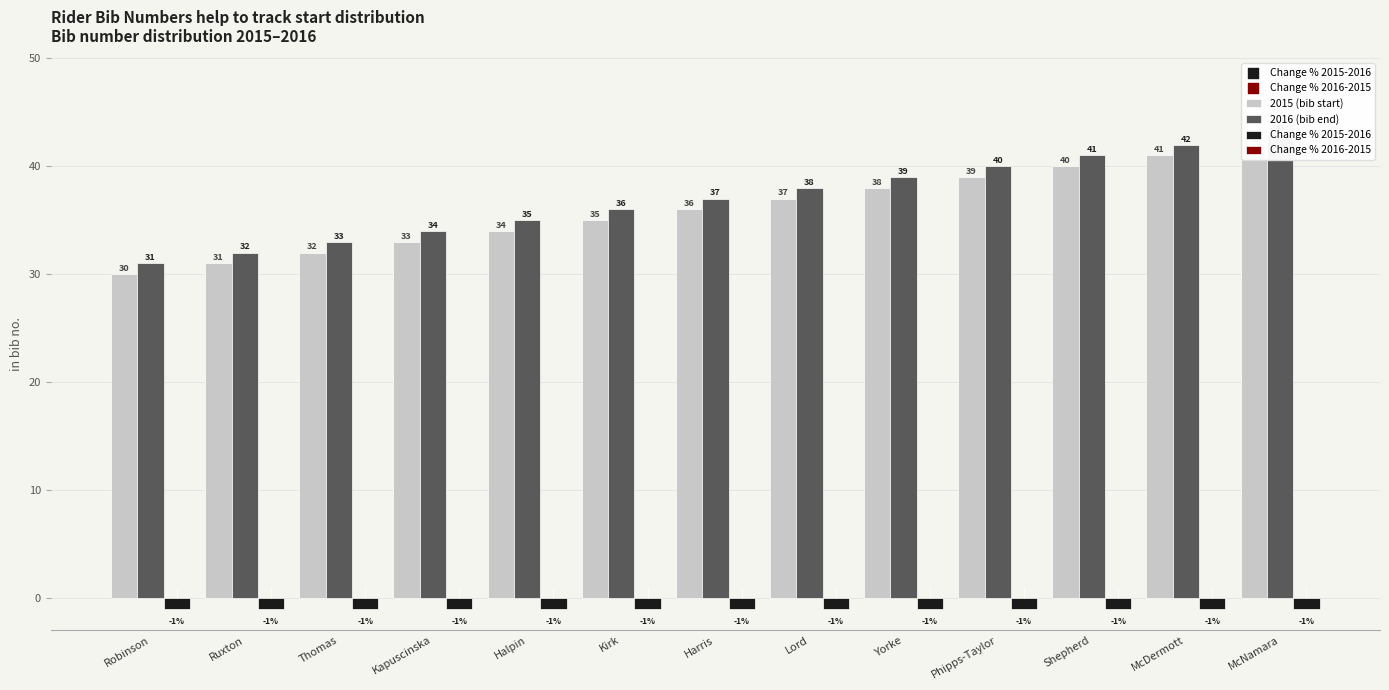

What are all the series names shown in the legend?

2015 (bib start), 2016 (bib end), Change % 2015-2016, Change % 2016-2015